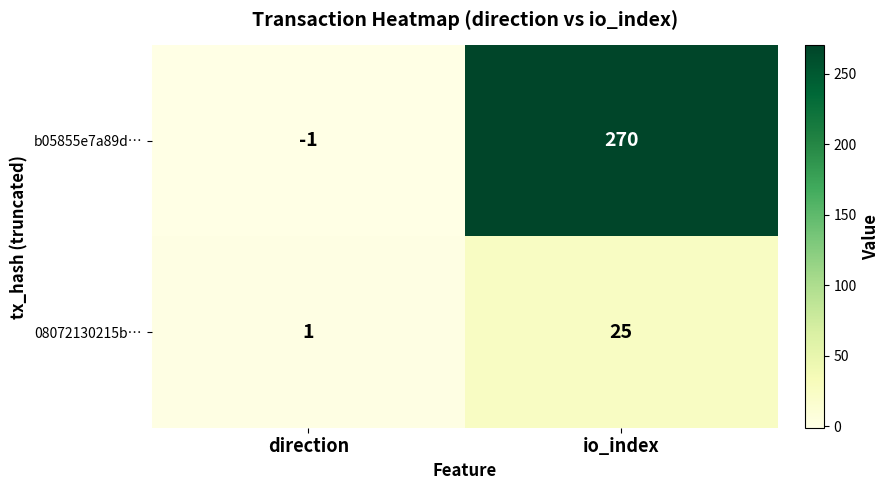

Between direction and io_index, which series saw the biggest shift?

b05855e7a89d…